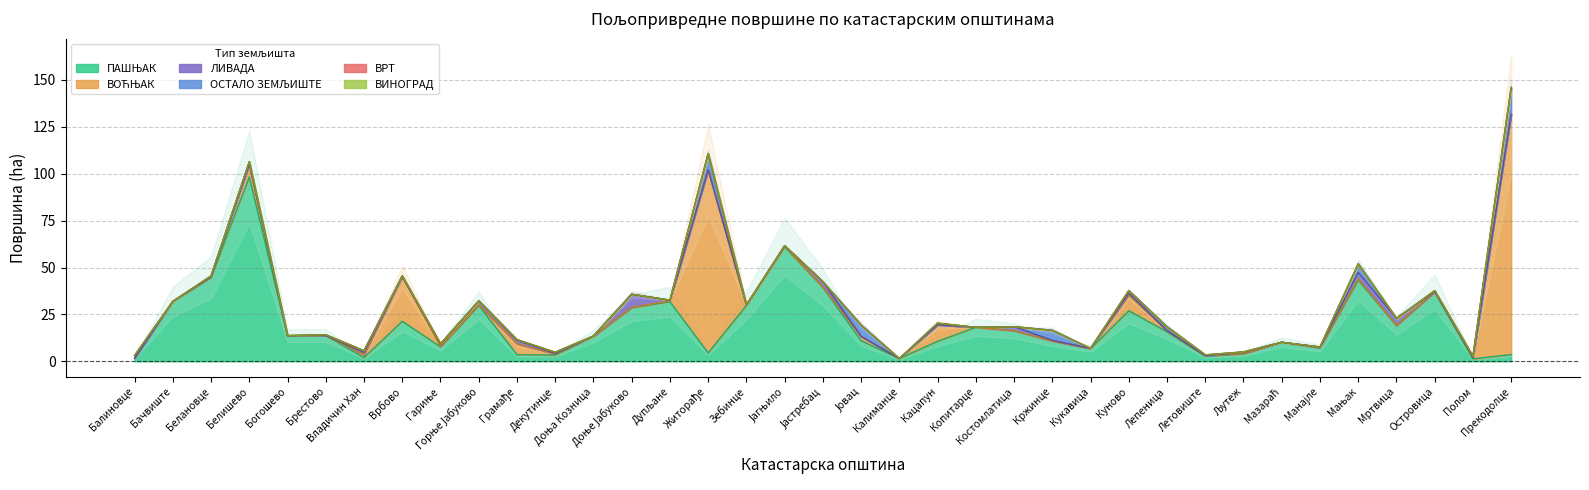

How many lines are shown in the chart?

6